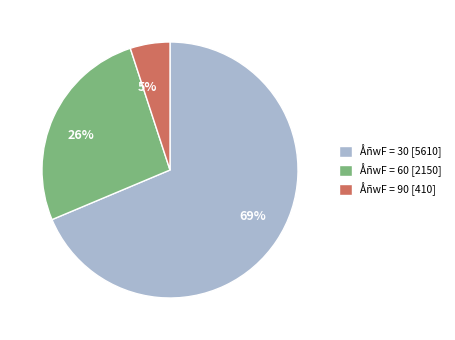

Which has a higher value, ÅñwF = 30 [5610] or ÅñwF = 90 [410]?

ÅñwF = 30 [5610]